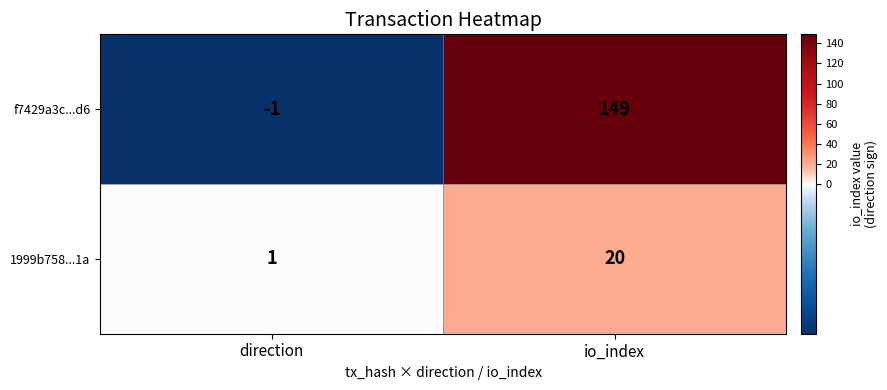

Rank the series at direction from highest to lowest value.

1999b758...1a, f7429a3c...d6